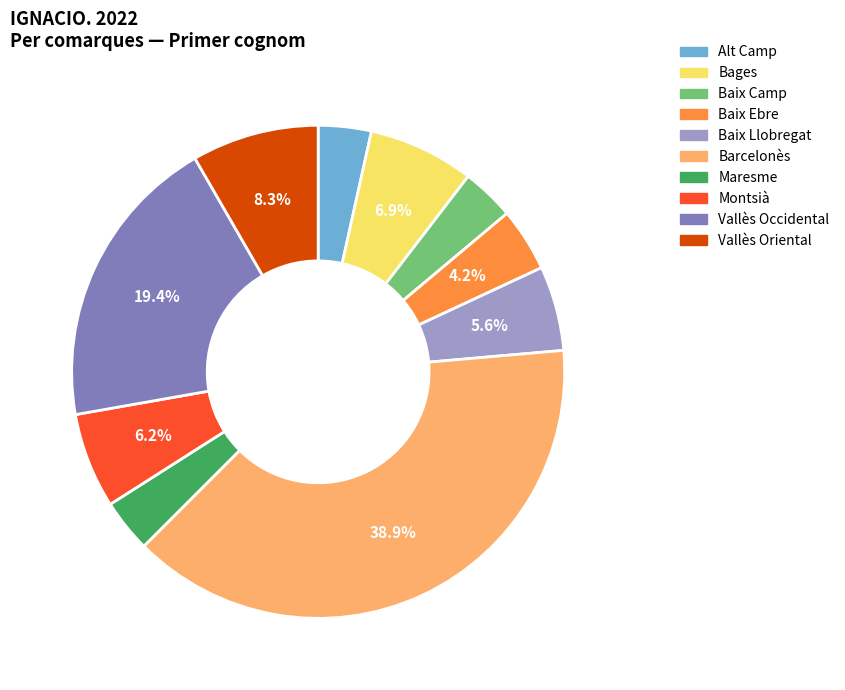

To the nearest percent, what percentage of the pie is Vallès Oriental?

8%